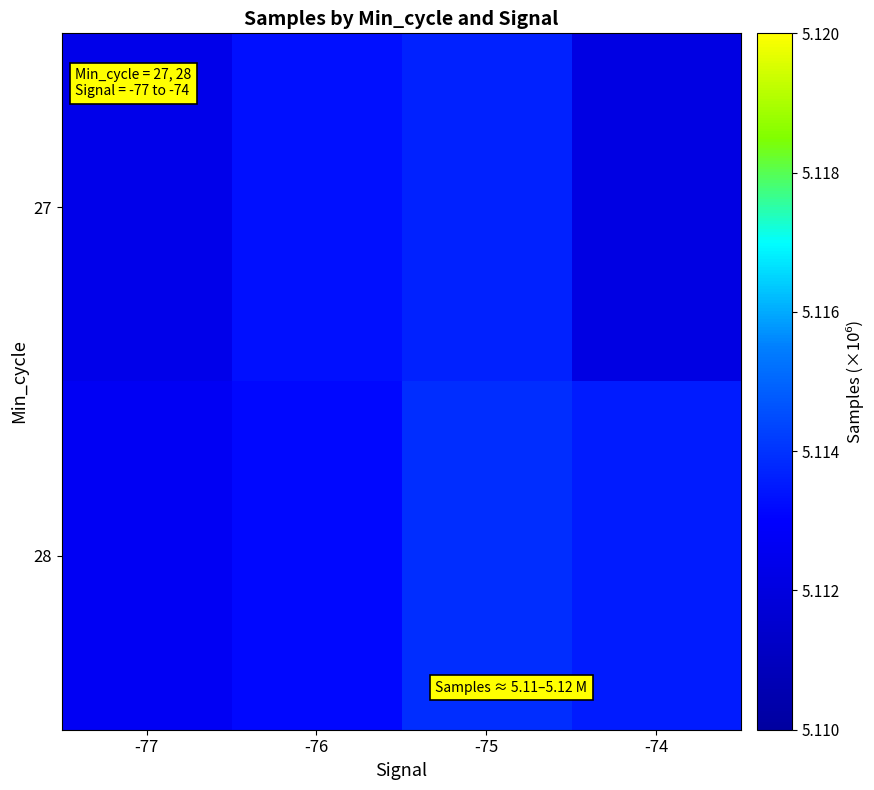

Reading right to left, transcribe all the data shown in this chart.

27: -74=5.1	-75=5.1	-76=5.1	-77=5.1
28: -74=5.1	-75=5.1	-76=5.1	-77=5.1